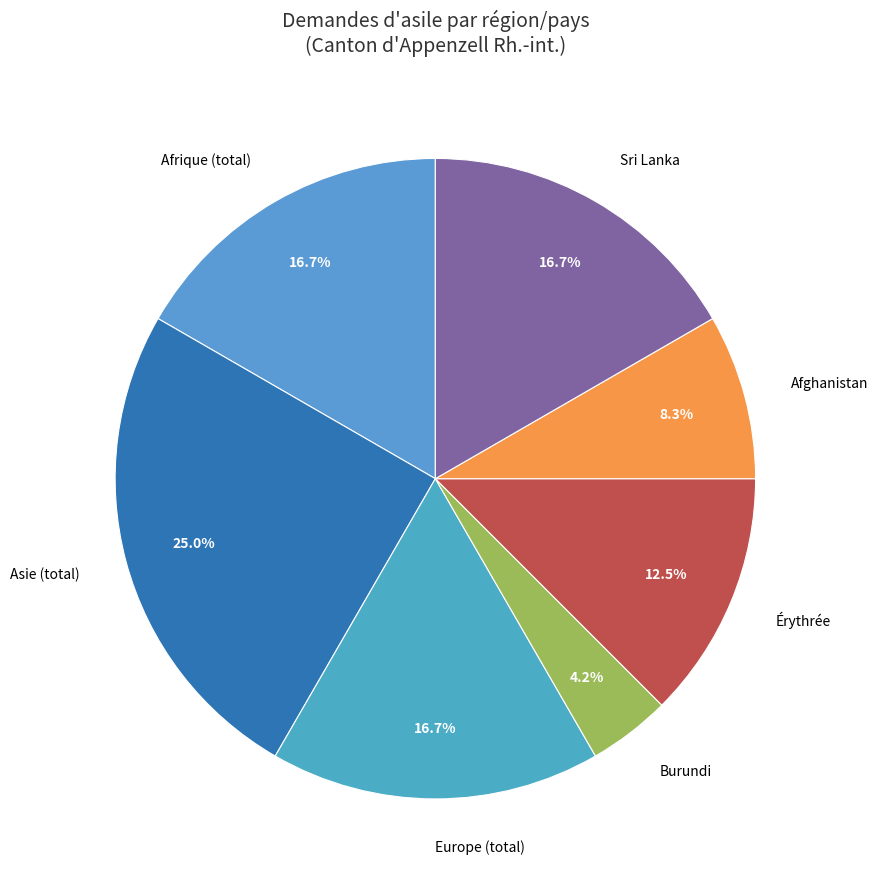

Approximately how many times larger is the value at Érythrée compared to Afrique (total)?

0.7